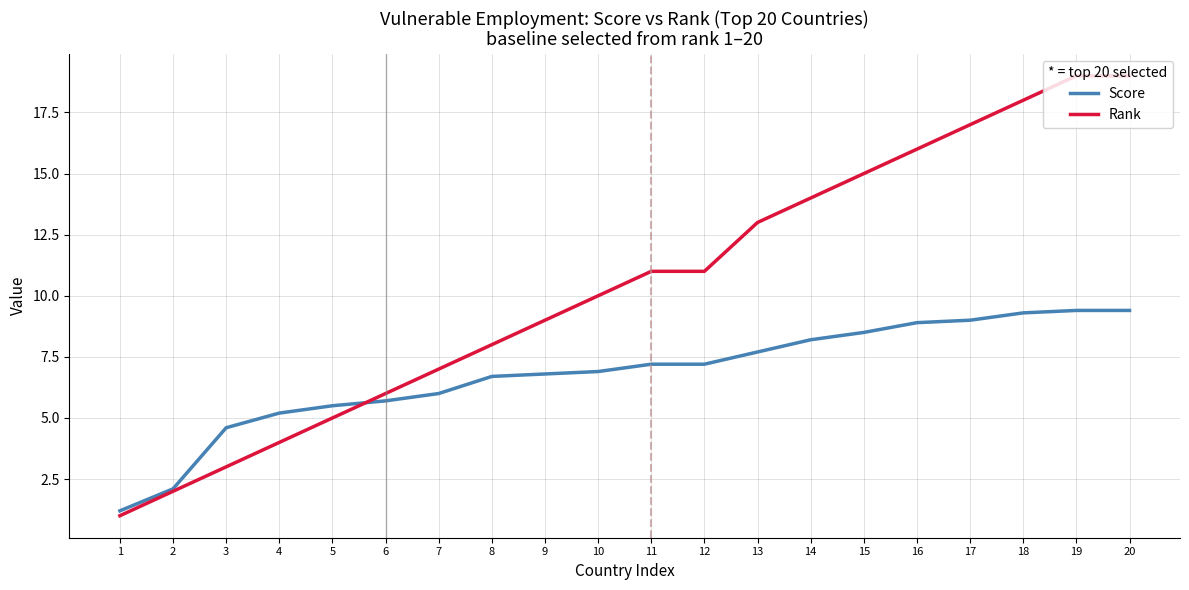

Which series has the largest total across all categories?

Rank